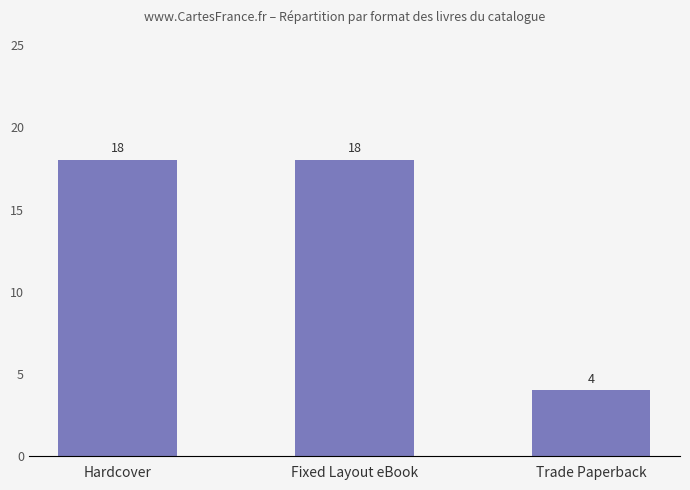

True or false: the data shows 2 at Trade Paperback.

False